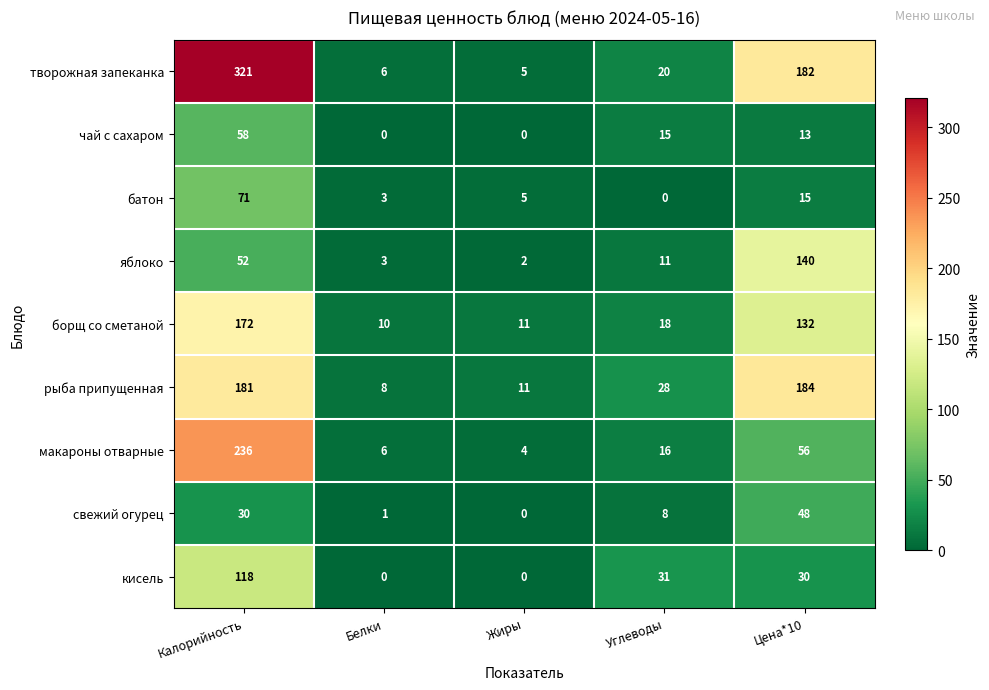

What is the sum of the макароны отварные values at Цена*10 and Белки?

62